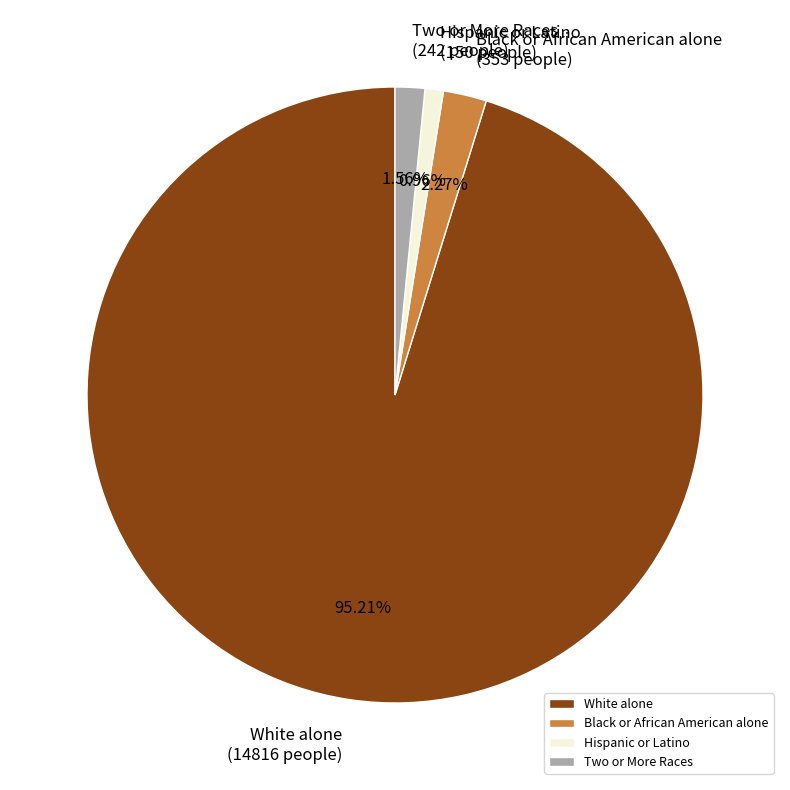

What is the ratio of the value at White alone to the value at Hispanic or Latino?

98.8